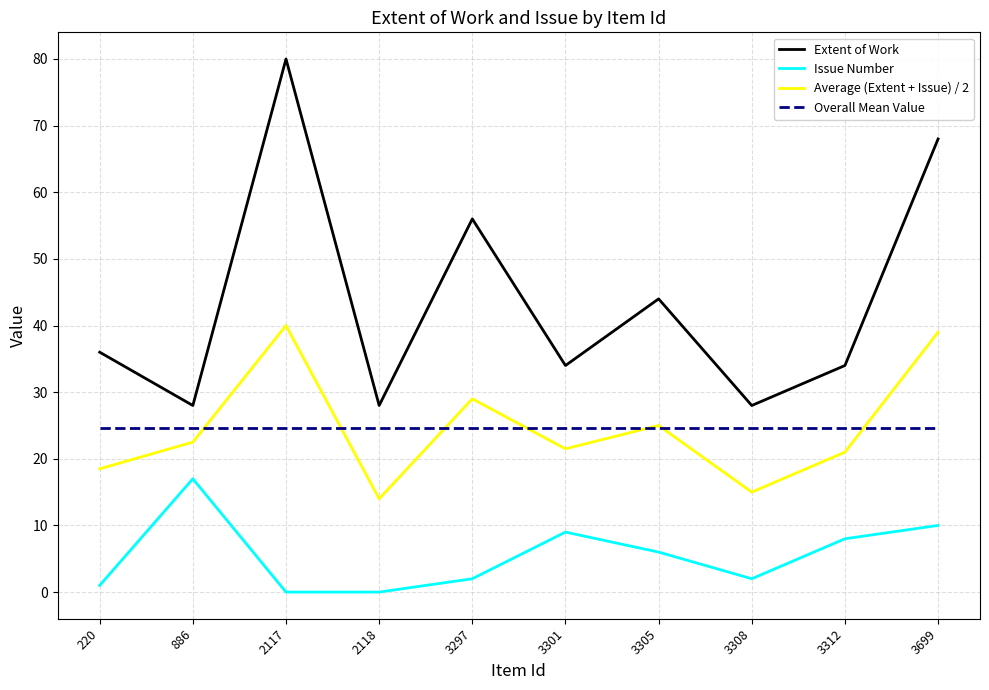

Reading left to right, what are all the values shown in this chart?

Extent of Work: 36.0	28.0	80.0	28.0	56.0	34.0	44.0	28.0	34.0	68.0
Issue Number: 1.0	17.0	0.0	0.0	2.0	9.0	6.0	2.0	8.0	10.0
Average (Extent + Issue) / 2: 18.5	22.5	40.0	14.0	29.0	21.5	25.0	15.0	21.0	39.0
Overall Mean Value: 24.6	24.6	24.6	24.6	24.6	24.6	24.6	24.6	24.6	24.6